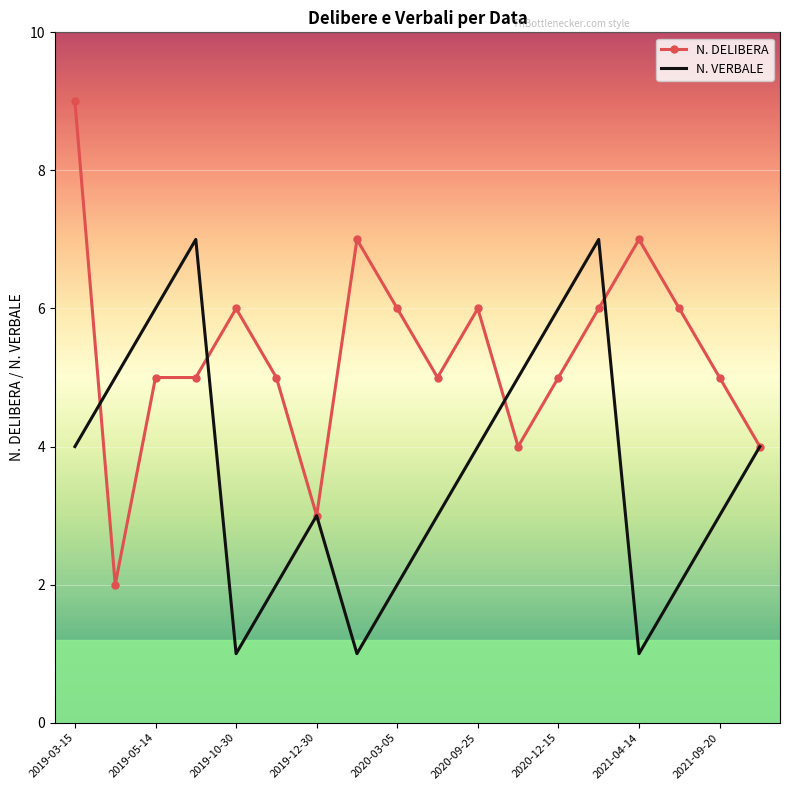

True or false: N. VERBALE has more than 0 interior local peaks.

True